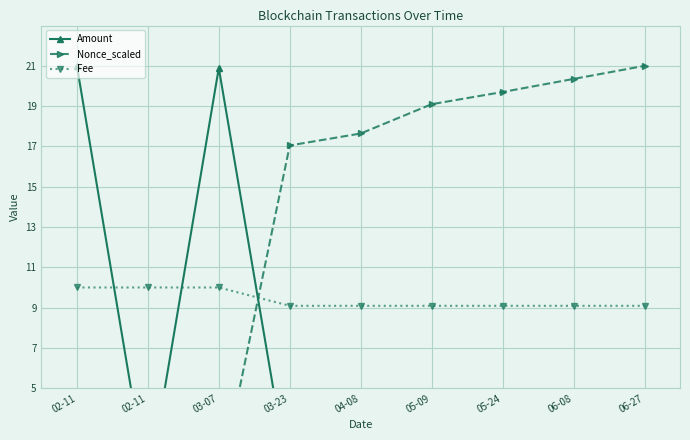

What is the label of the 5th point from the left?

04-08